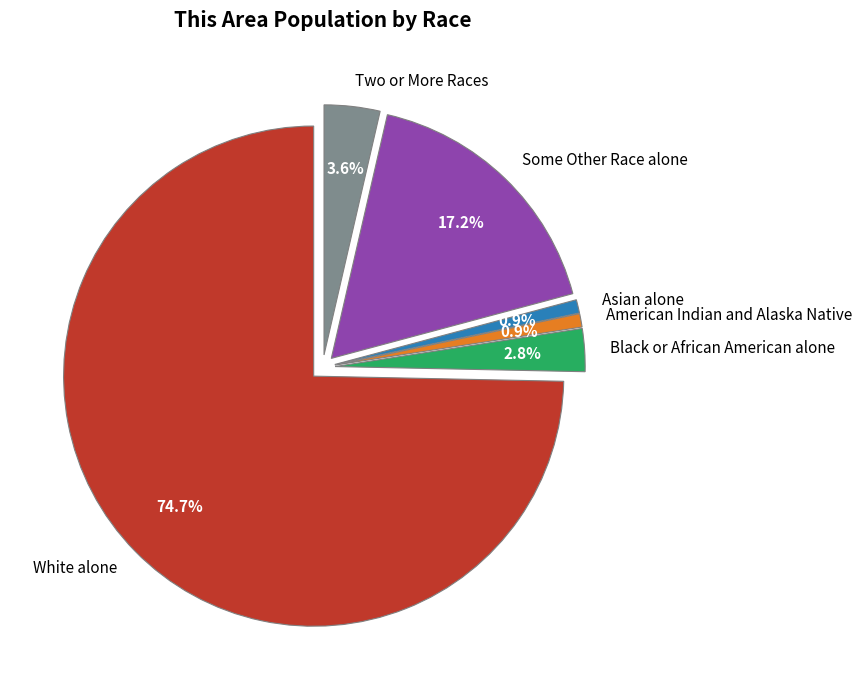

Does White alone represent more than half of the total?

Yes